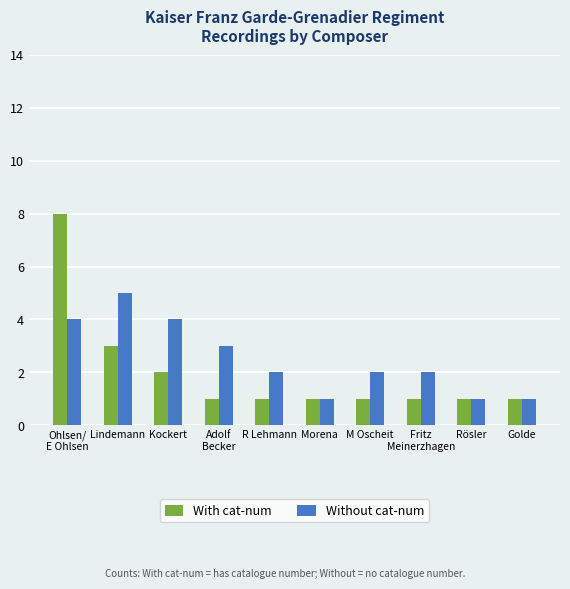

Is it true that With cat-num equals 0 at Rösler?

False